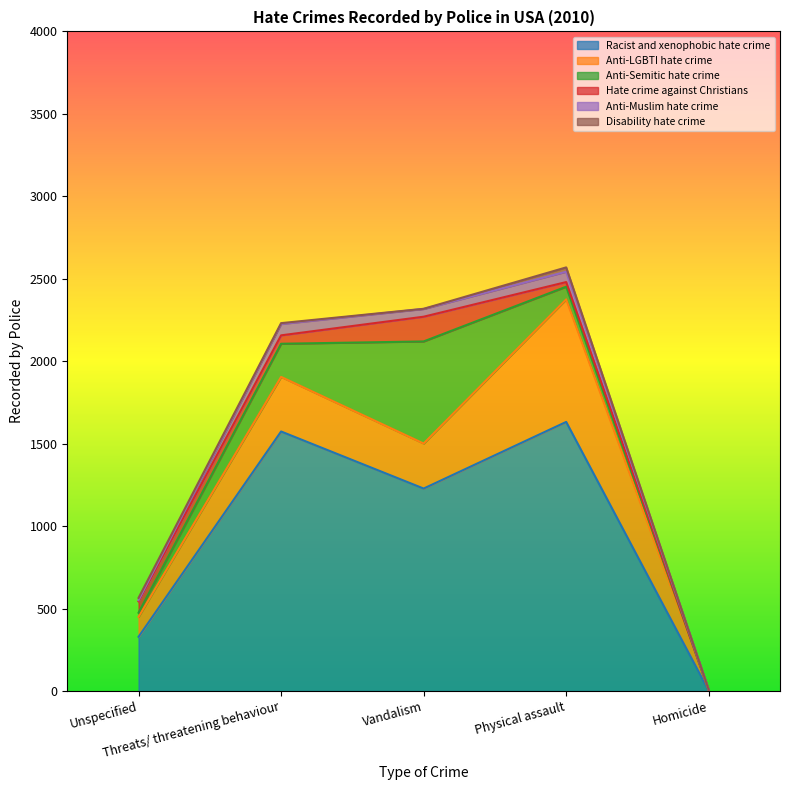

What is the value of the Racist and xenophobic hate crime point at the 3rd from the left?

1228